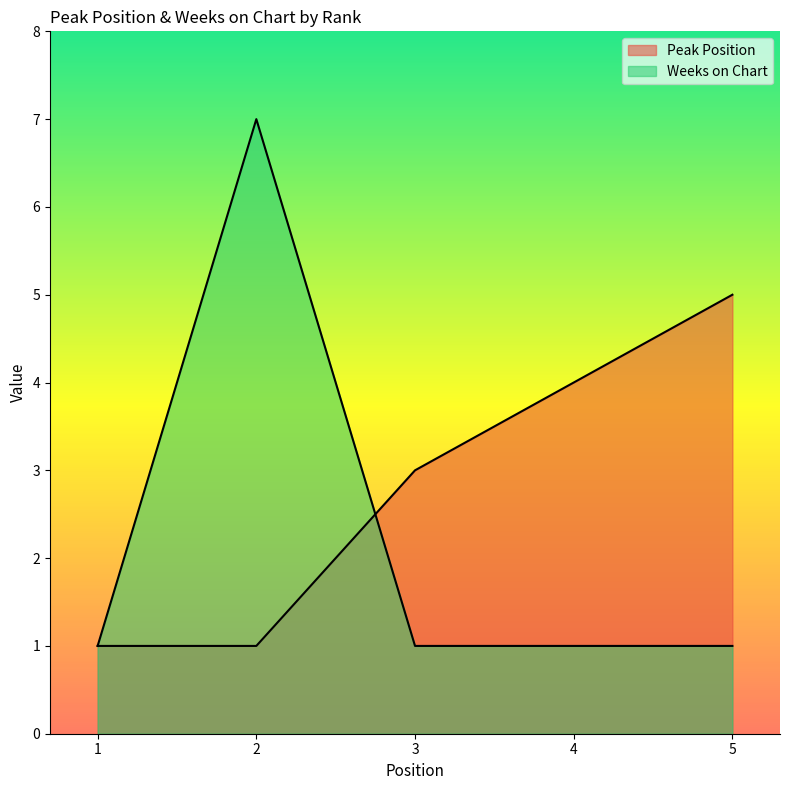

True or false: Weeks on Chart has a value of 1 at 1.

False